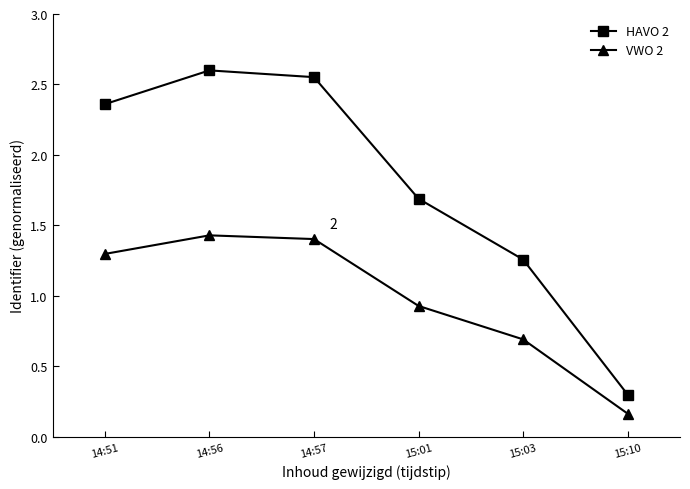

At which label is VWO 2 closest to 0?

15:10